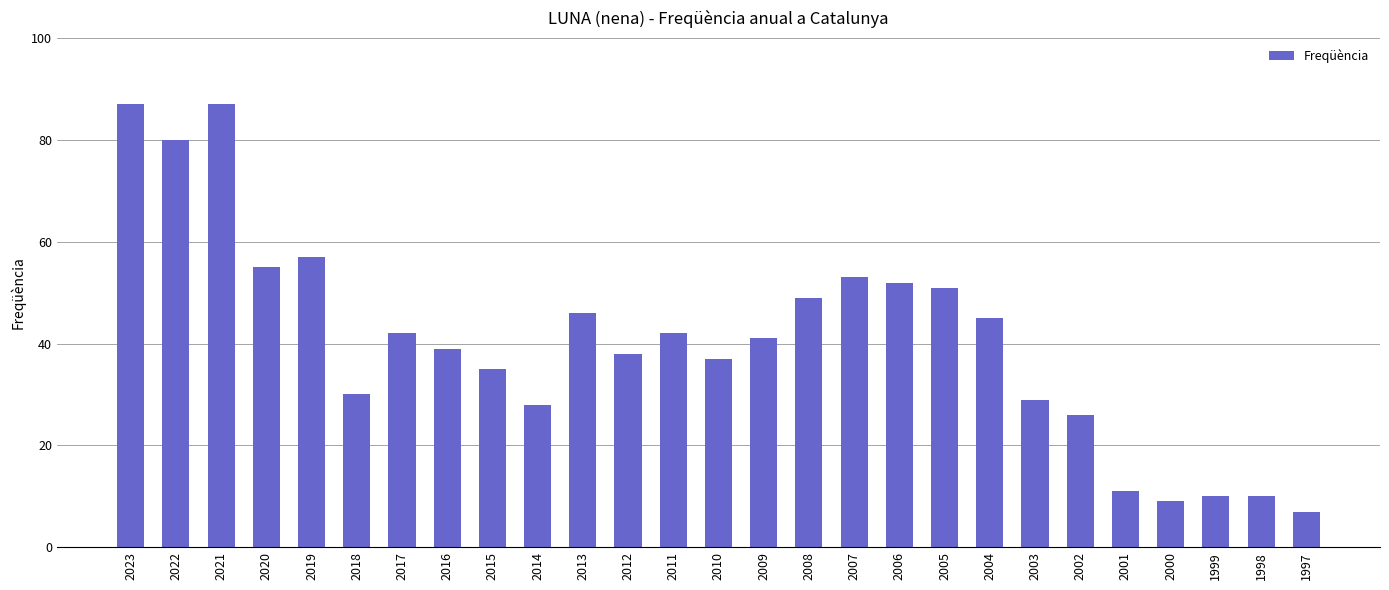

Reading right to left, extract all data points from this chart.

1997=7	1998=10	1999=10	2000=9	2001=11	2002=26	2003=29	2004=45	2005=51	2006=52	2007=53	2008=49	2009=41	2010=37	2011=42	2012=38	2013=46	2014=28	2015=35	2016=39	2017=42	2018=30	2019=57	2020=55	2021=87	2022=80	2023=87